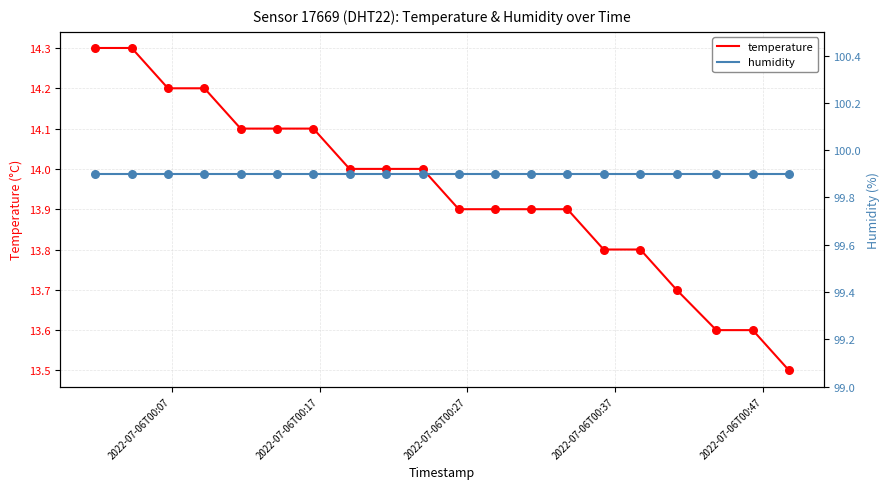

Which series contains the highest Y value?

humidity